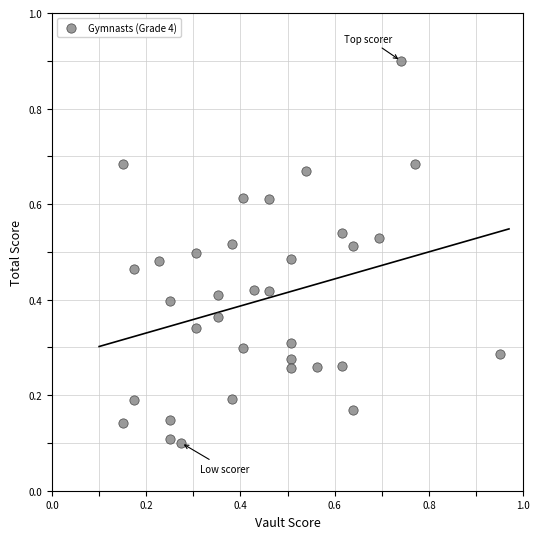

What is the range of Y values (max minus min)?

0.8